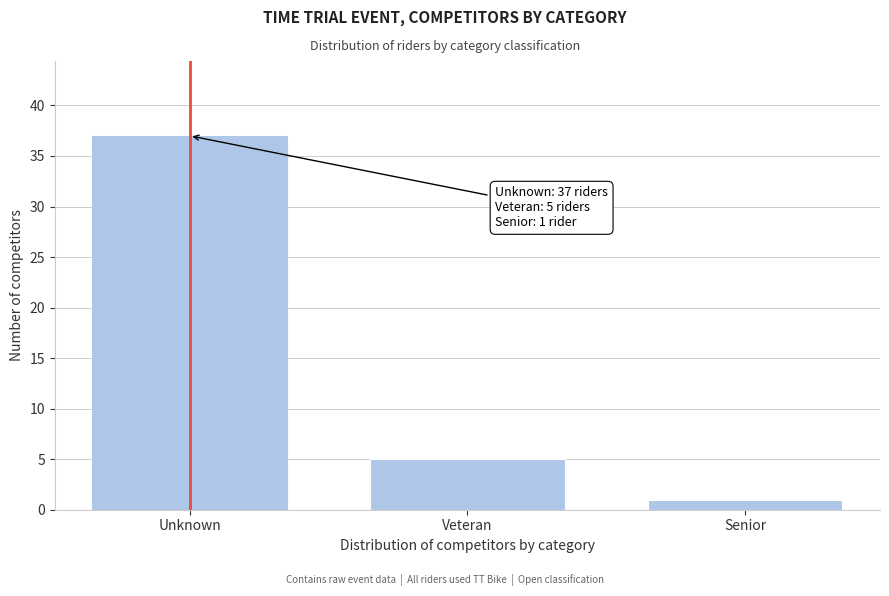

Reading left to right, extract all data points from this chart.

Unknown=37	Veteran=5	Senior=1